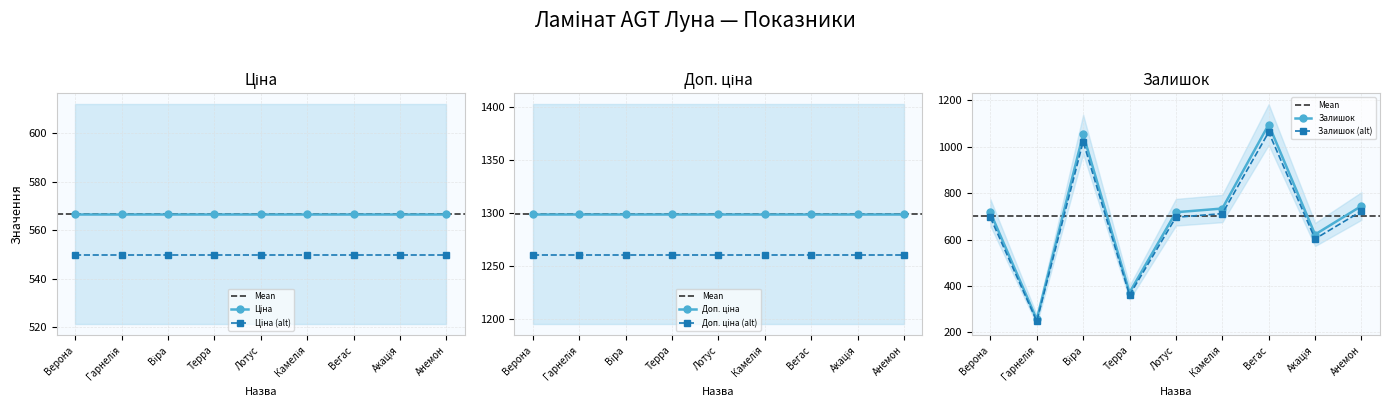

Which category has the lowest value across all series?

Гарнелія